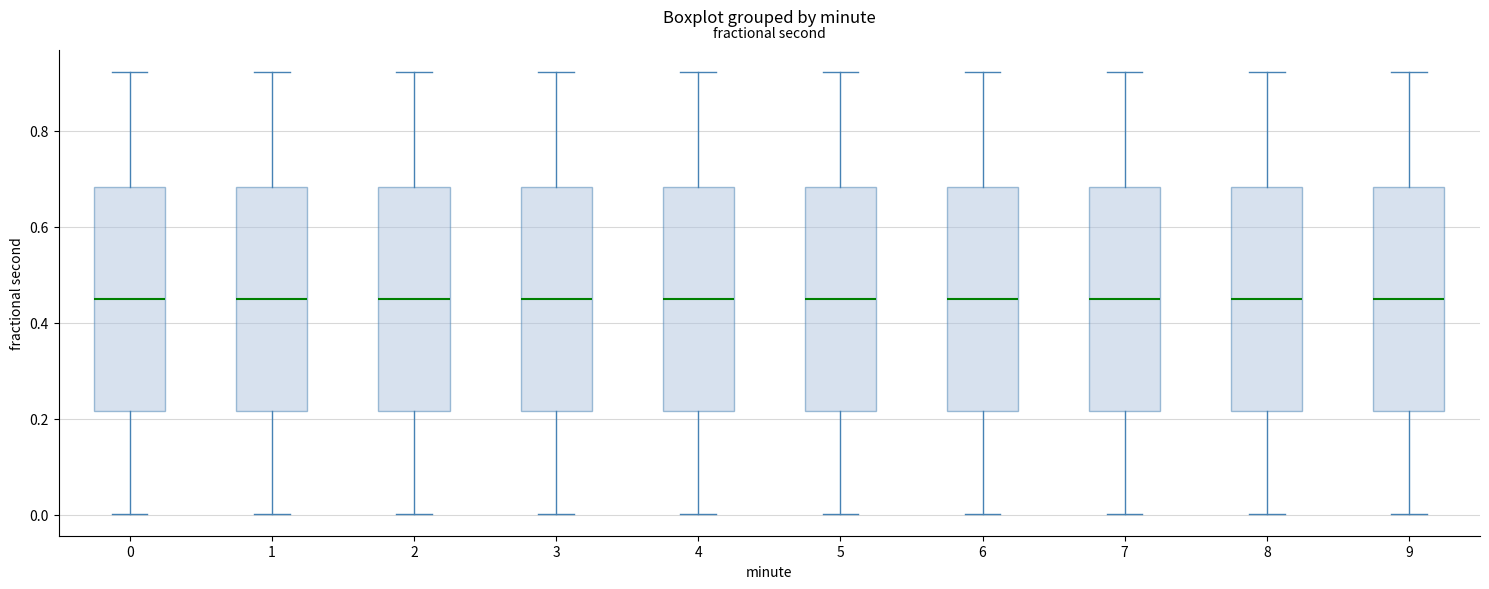

Where does the upper whisker of the box at x = 4 end on the y-axis? The values are not printed on the chart, so give them approximately, as read against the axis.

0.92